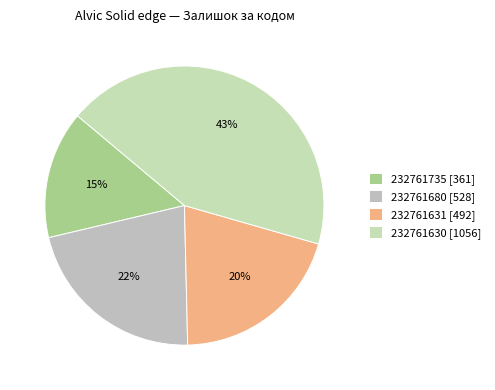

Count the number of slices in the pie.

4